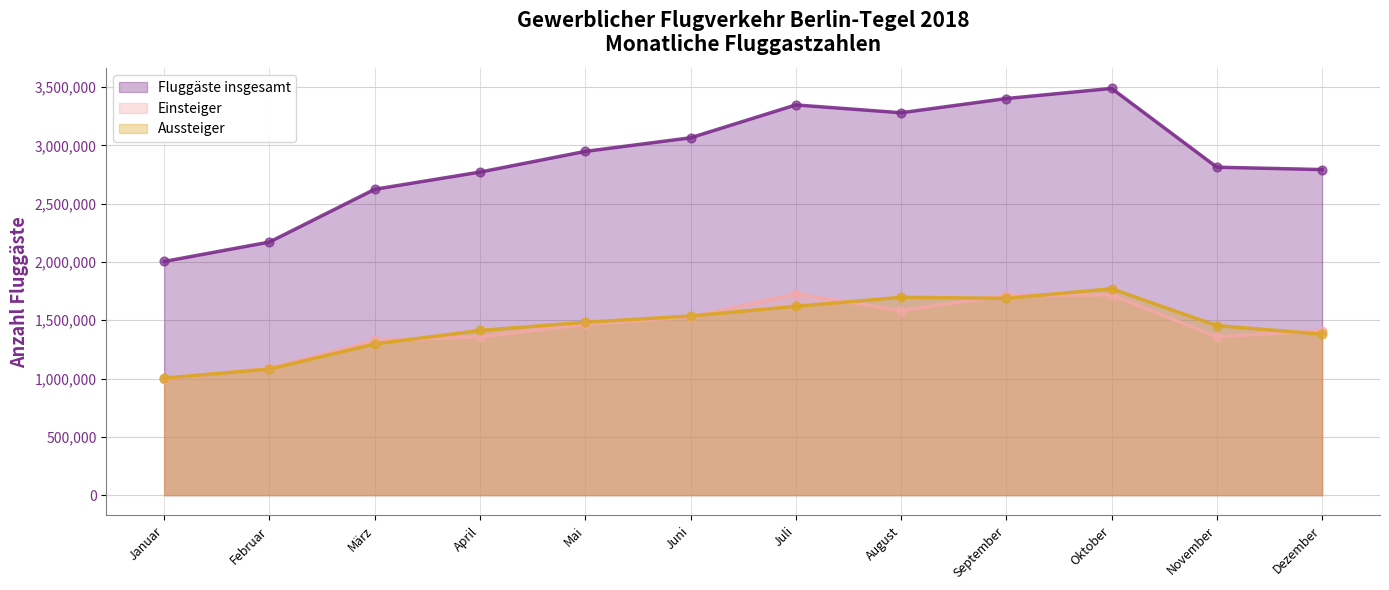

Is the value of Fluggäste insgesamt at Dezember greater than the value of Aussteiger at November?

Yes